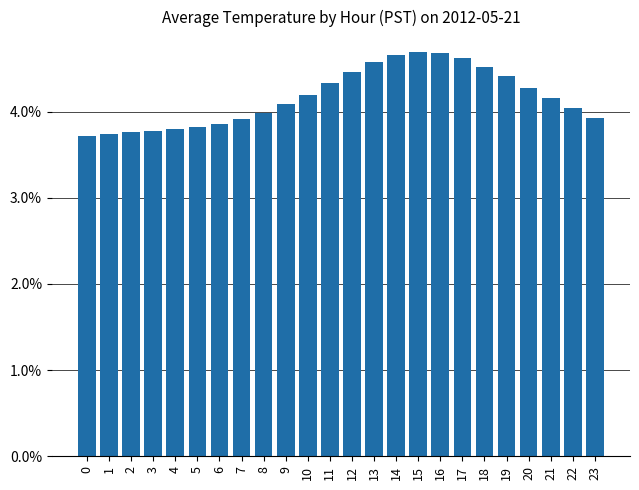

Count the number of data series in this chart.

1